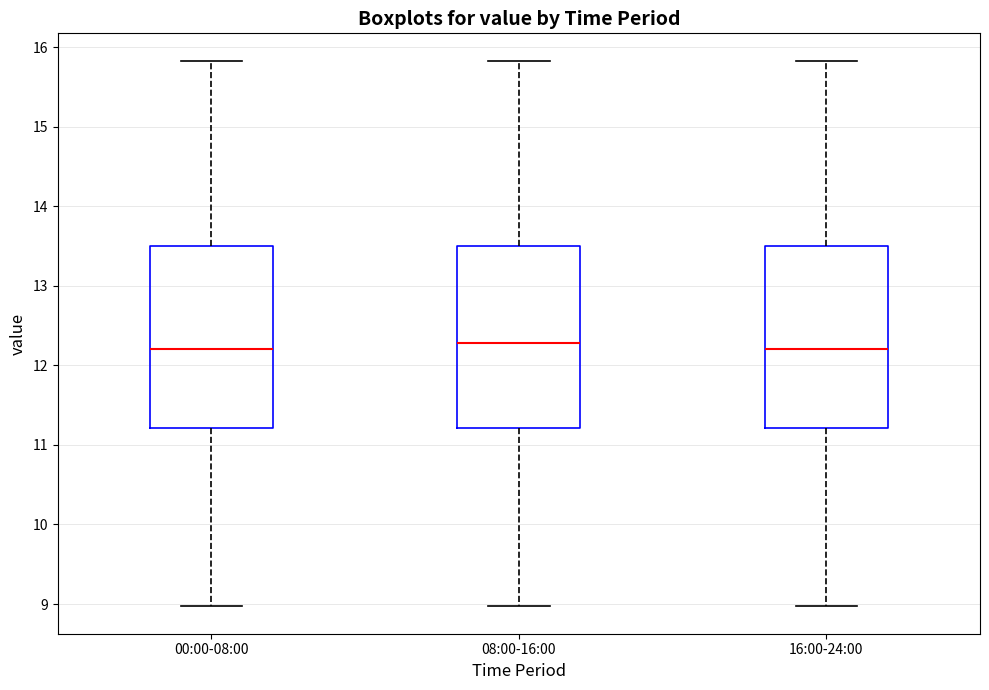

Reading left to right, transcribe this box plot: for each box, give where its median line is, the range the box spans, and where its two whiskers end, as read against the y-axis. The values are not printed on the chart, so give them approximately, as read against the axis.

00:00-08:00: median 12.2, box 11.2 to 13.5, whiskers 9.0 to 15.8
08:00-16:00: median 12.3, box 11.2 to 13.5, whiskers 9.0 to 15.8
16:00-24:00: median 12.2, box 11.2 to 13.5, whiskers 9.0 to 15.8